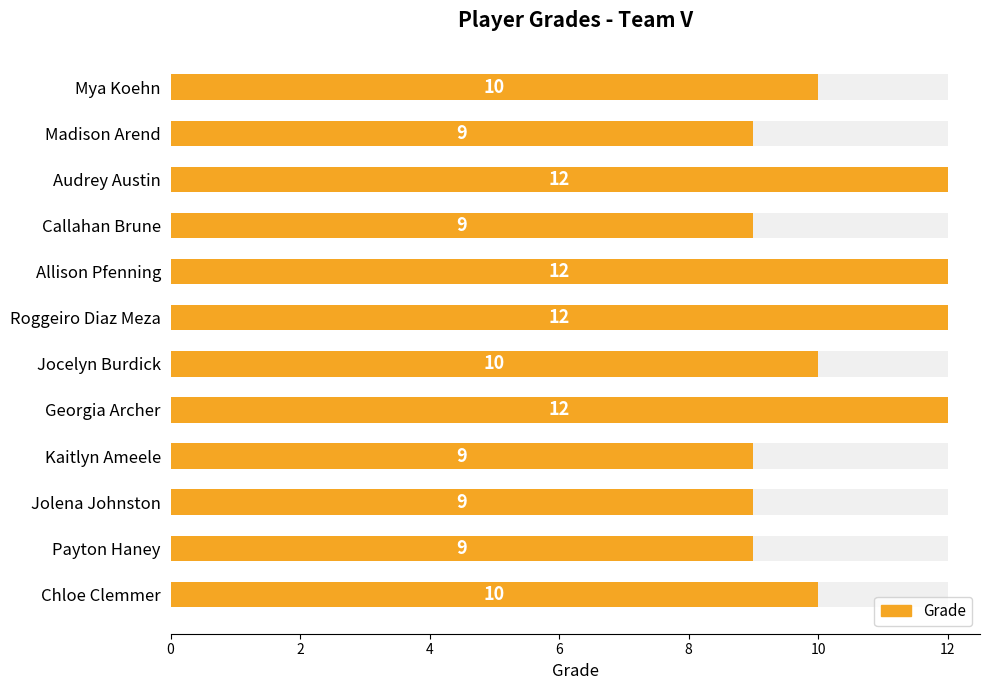

How many values exceed 10?

4